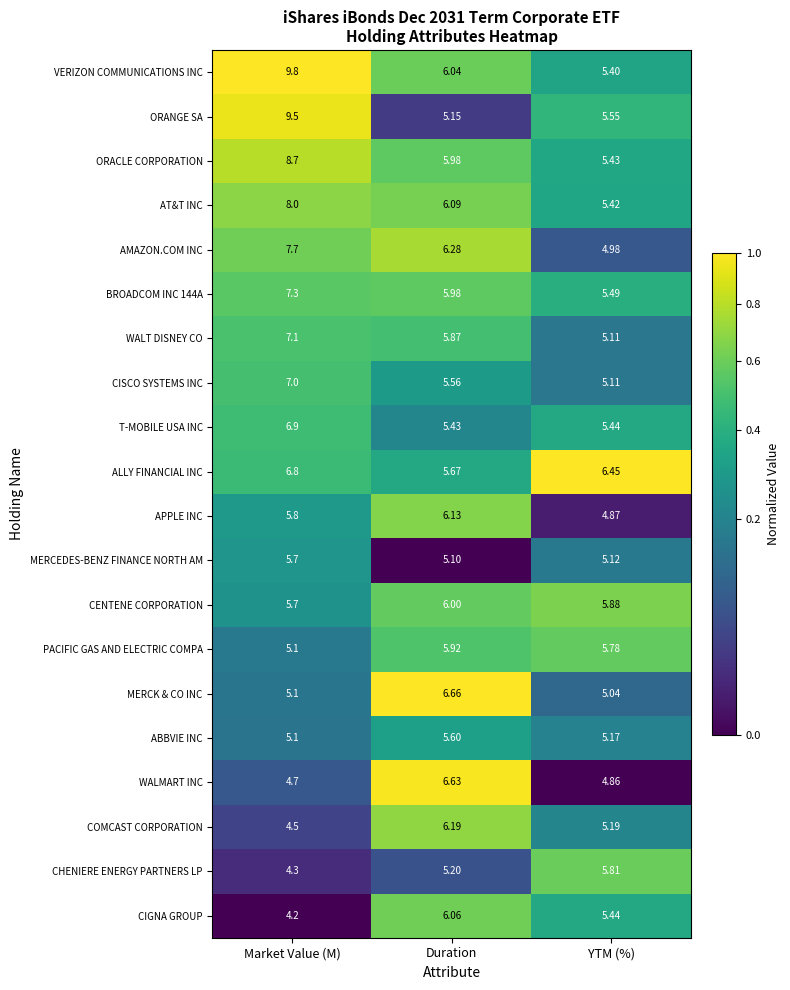

At which label does CHENIERE ENERGY PARTNERS LP reach its peak?

YTM (%)